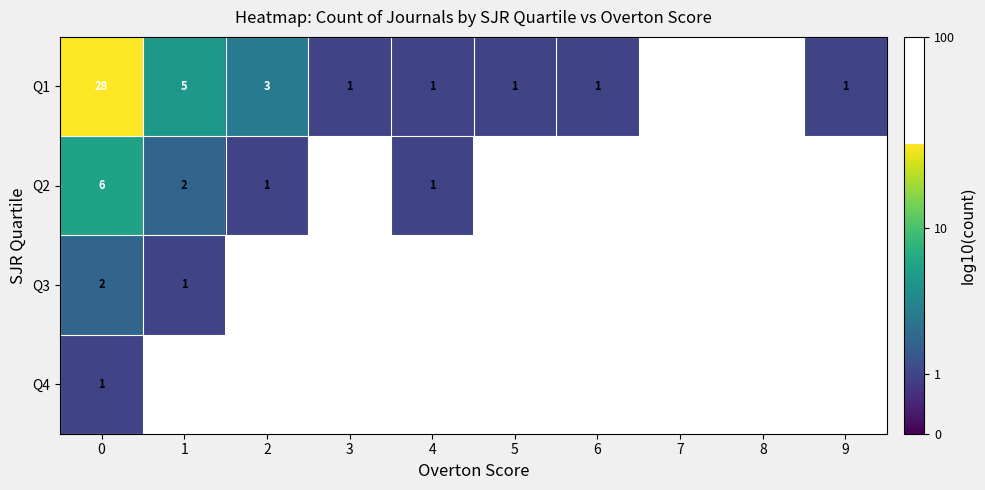

At which label is Q3 closest to 0?

1